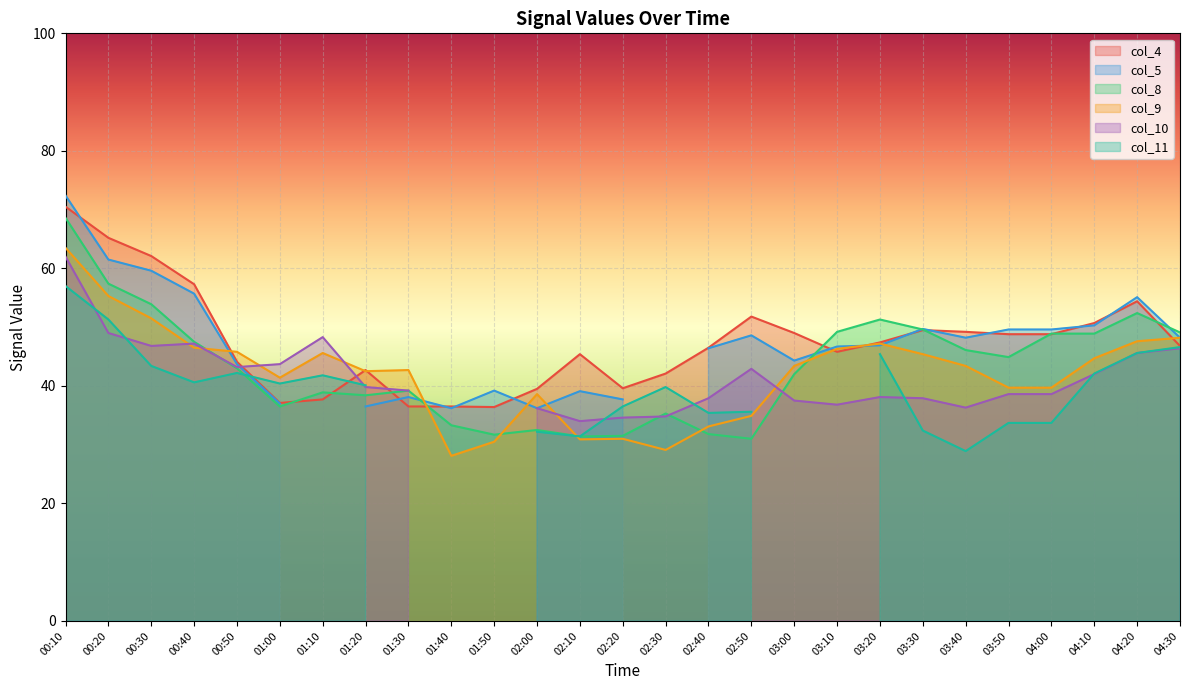

The value of col_4 at 00:10 is 48.7. True or false?

False